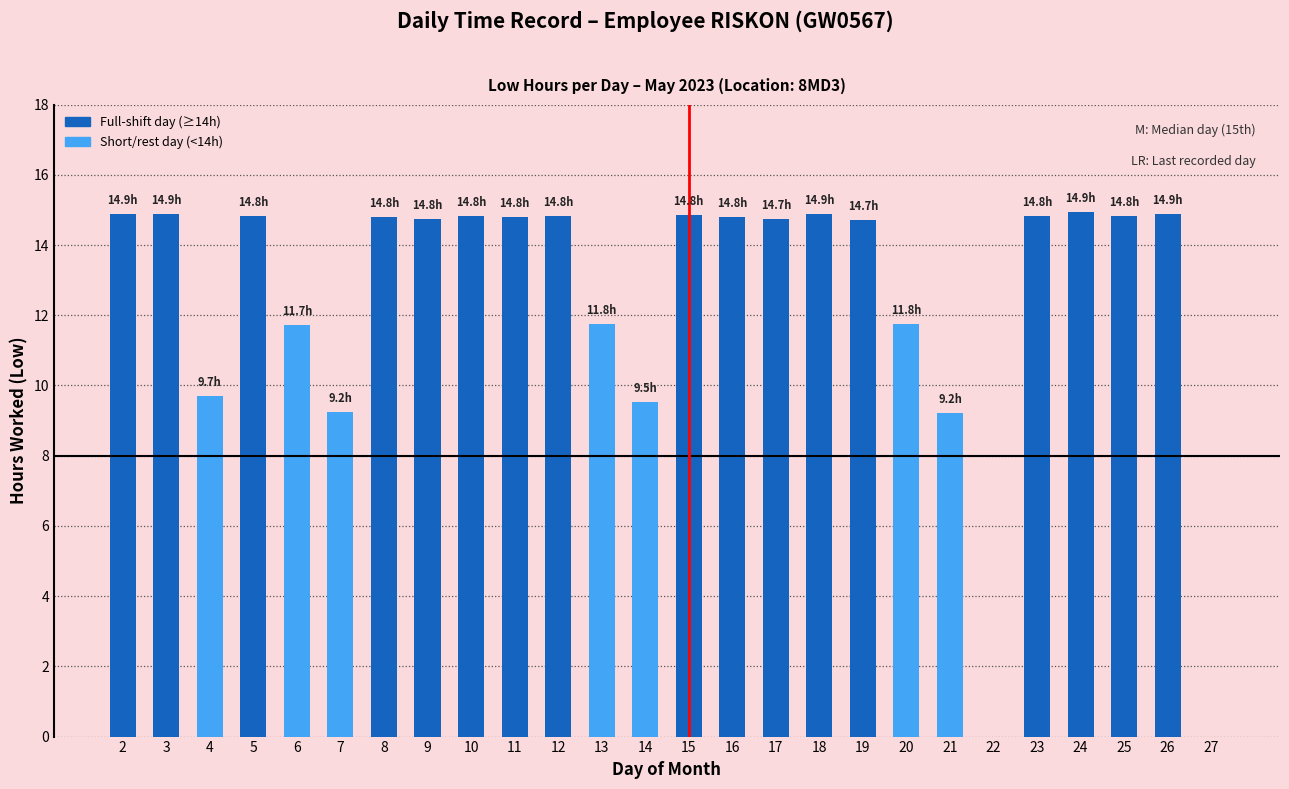

Which has a higher value, 21 or 9?

9